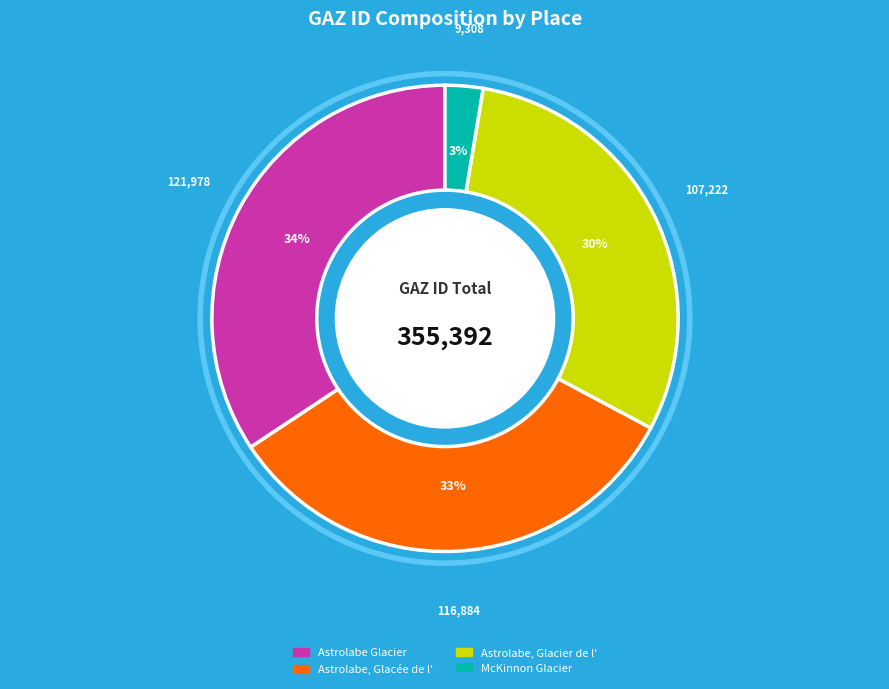

How many slices are in this pie chart?

4